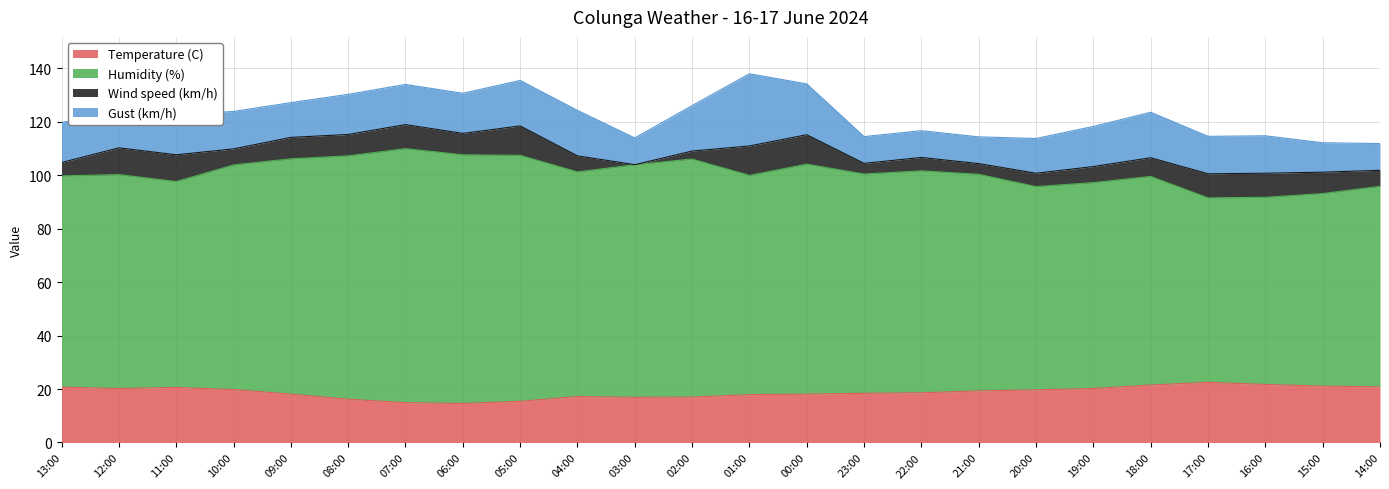

What is the total value across all series at 14:00?

111.8